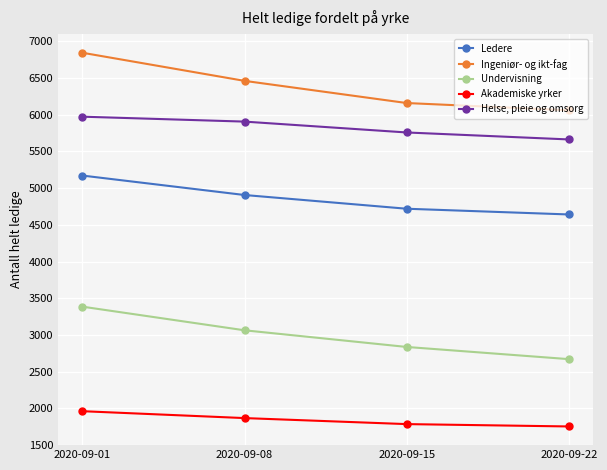

What is the lowest value of the Ingeniør- og ikt-fag series?

6060